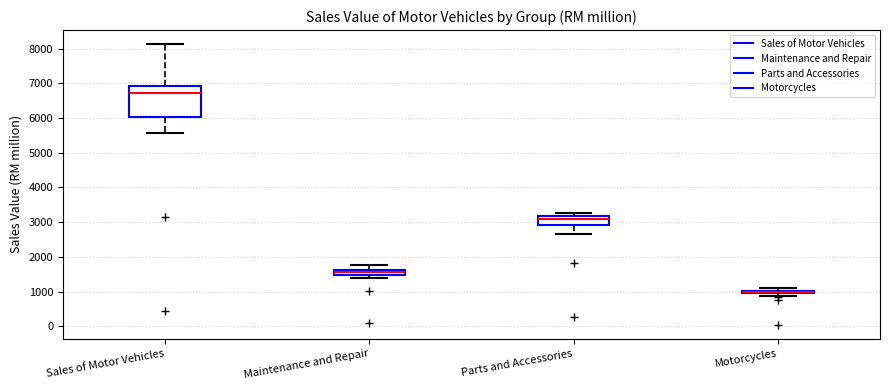

Which box is the tallest, from its lower edge to its upper edge?

Sales of Motor Vehicles